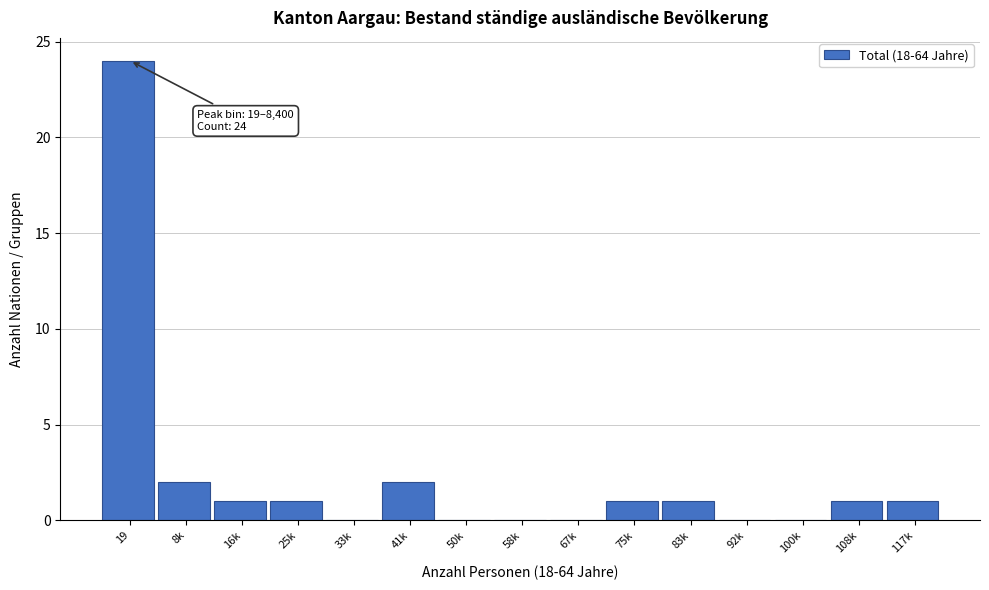

Reading left to right, extract all data points from this chart.

19=24	8k=2	16k=1	25k=1	33k=0	41k=2	50k=0	58k=0	67k=0	75k=1	83k=1	92k=0	100k=0	108k=1	117k=1